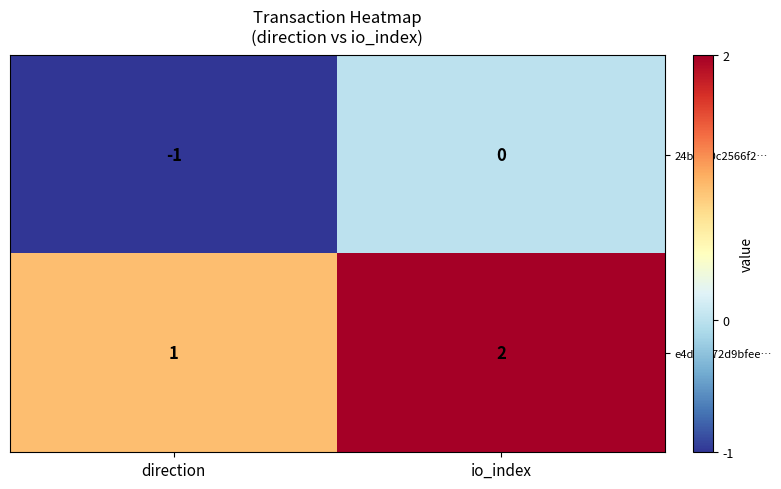

Is it true that e4d05972d9bfee… equals 2 at io_index?

True